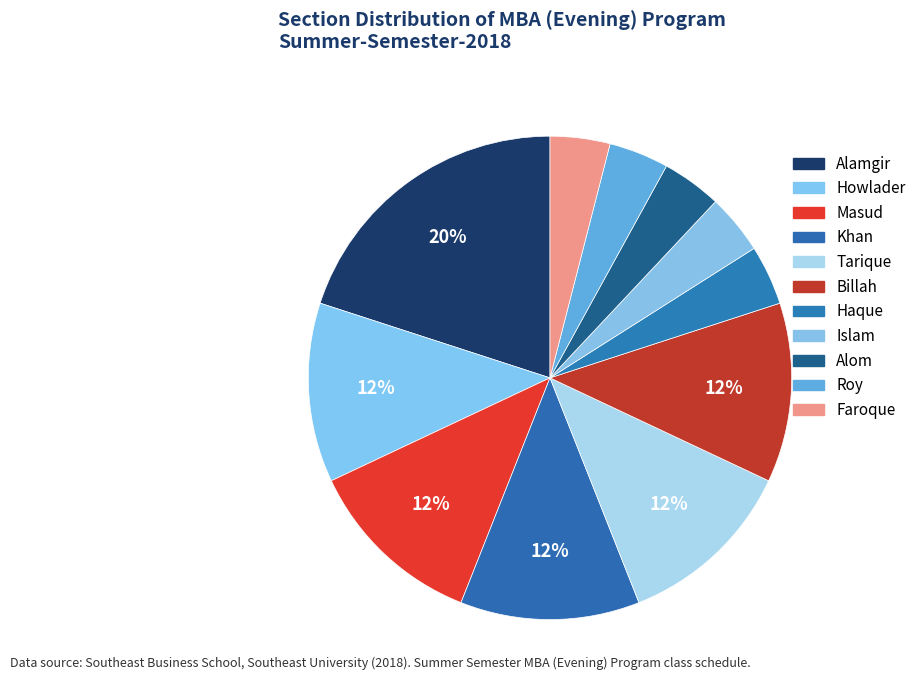

How many slices are in this pie chart?

11